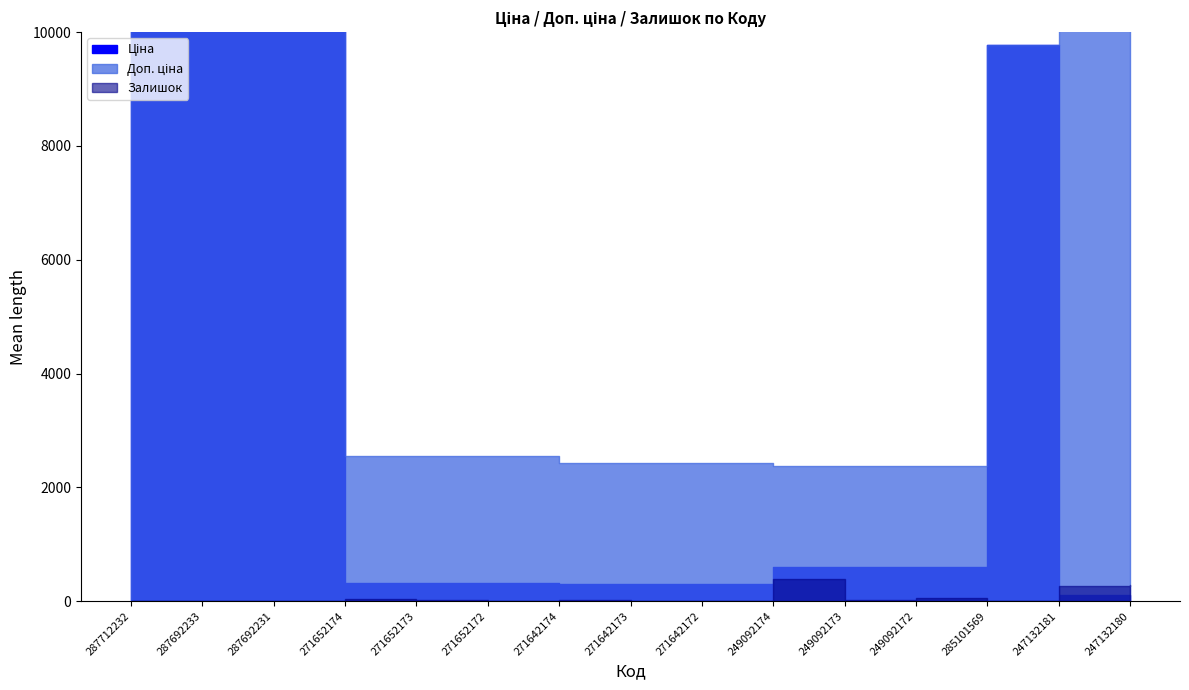

What are all the series names shown in the legend?

Ціна, Доп. ціна, Залишок